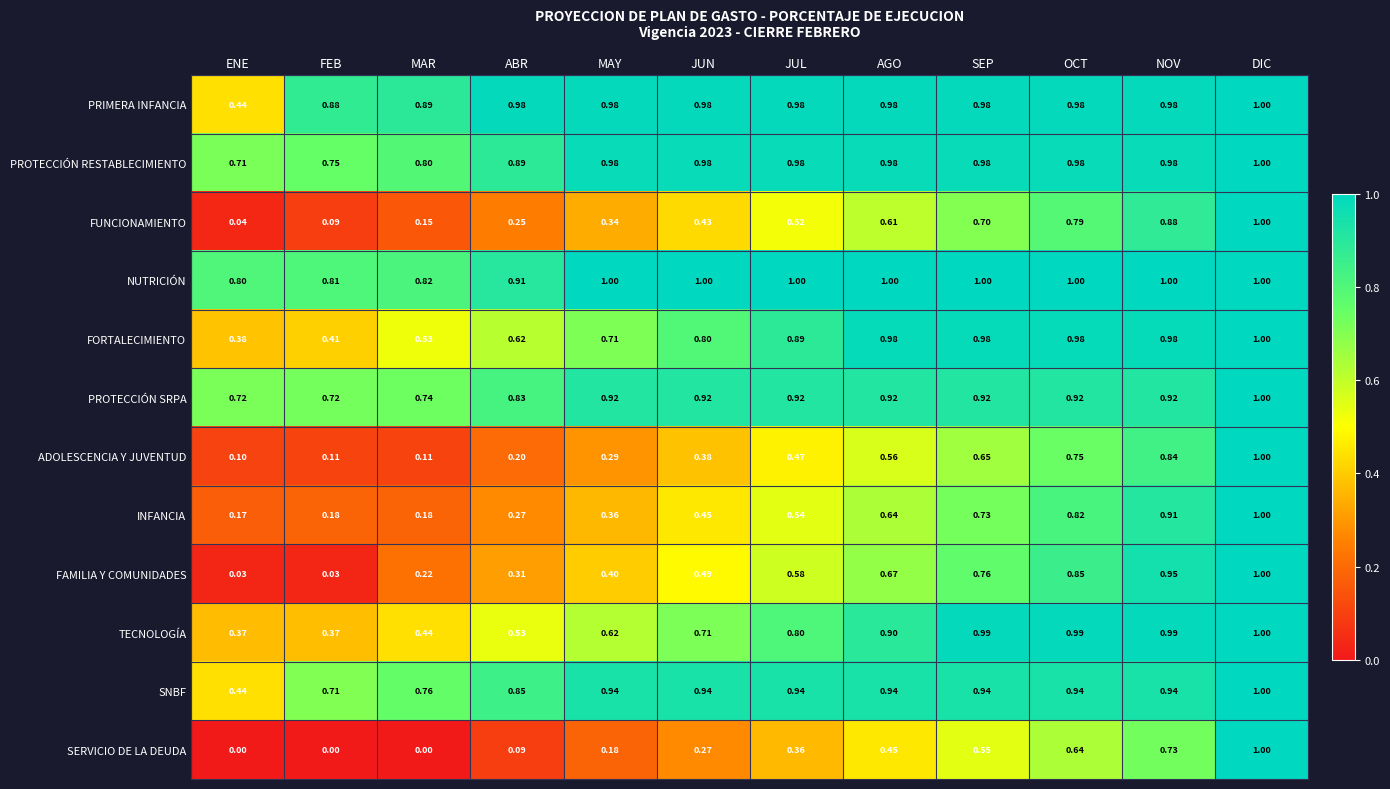

Where is INFANCIA nearest to the value 0?

ENE